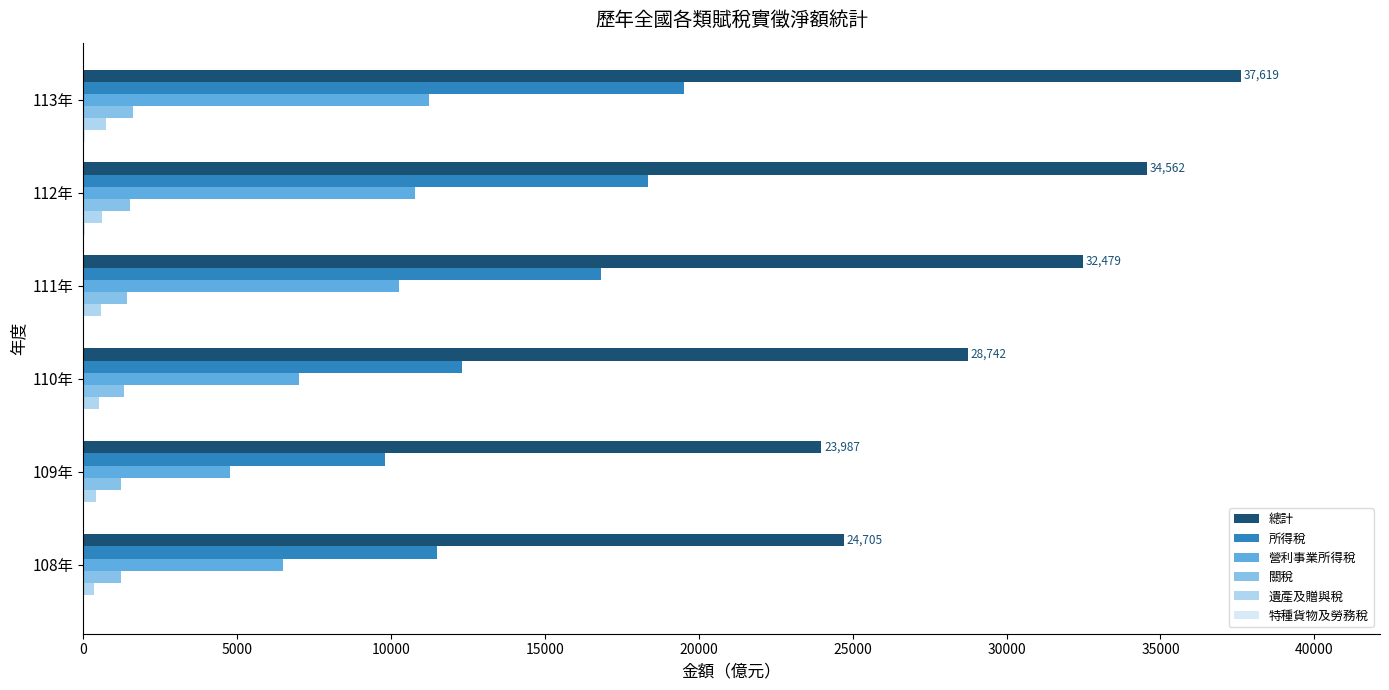

Where is 營利事業所得稅 nearest to the value 7995?

110年